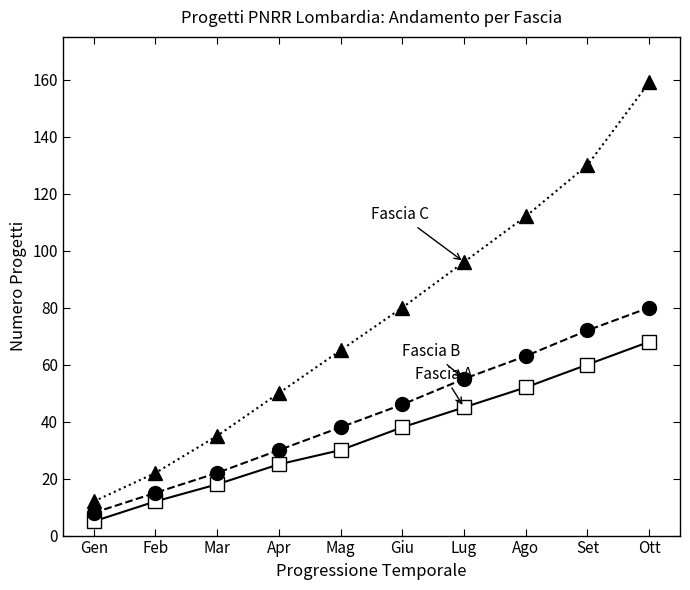

What is the label of the 9th point from the right?

Feb